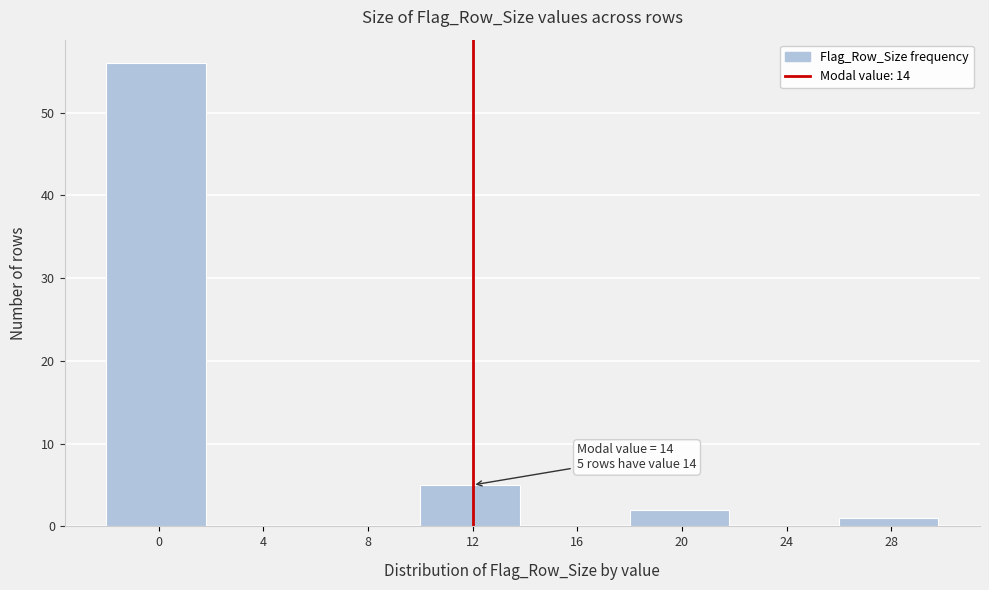

Reading left to right, what are all the values shown in this chart?

0=56	4=0	8=0	12=5	16=0	20=2	24=0	28=1